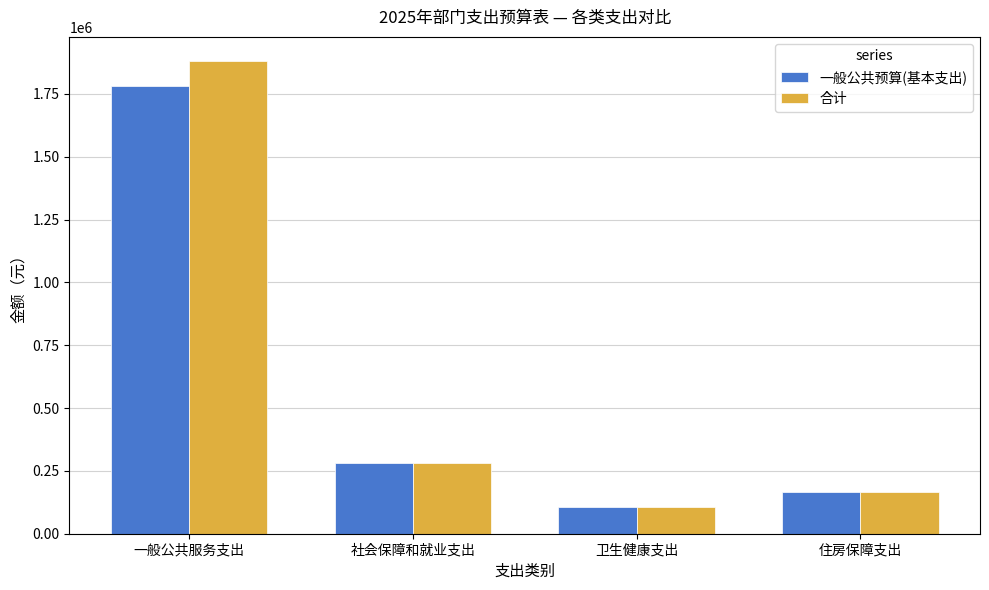

Which series changed the most between 一般公共服务支出 and 社会保障和就业支出?

合计